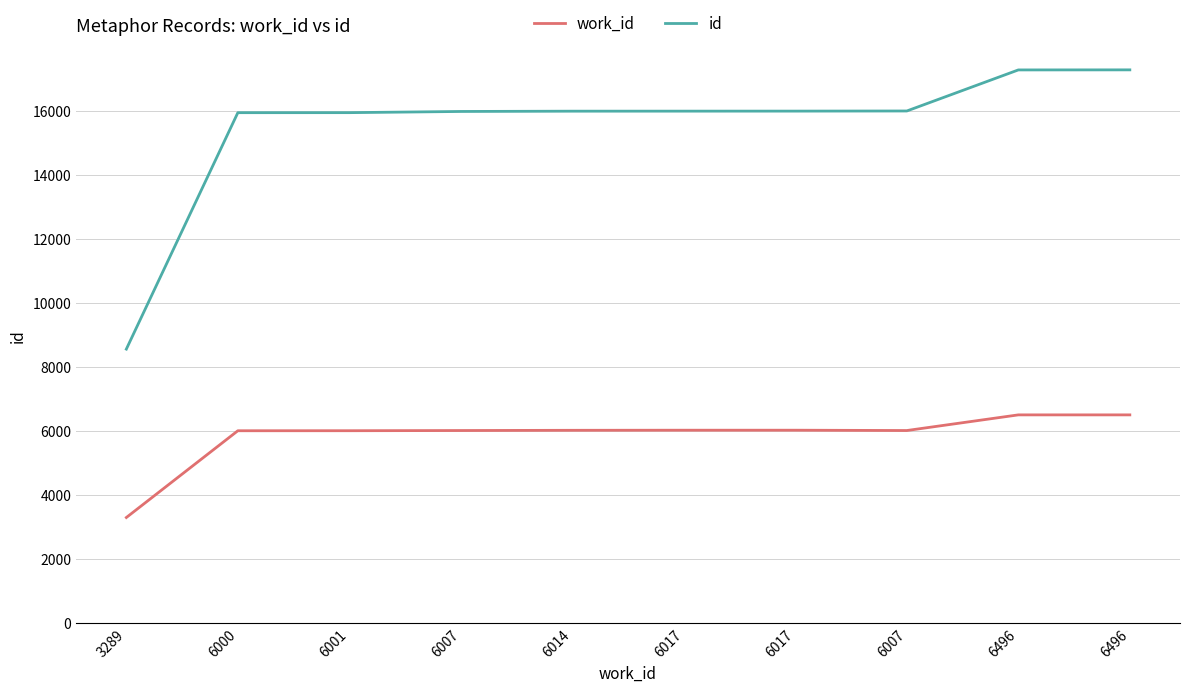

What is the label of the 10th point from the right?

3289